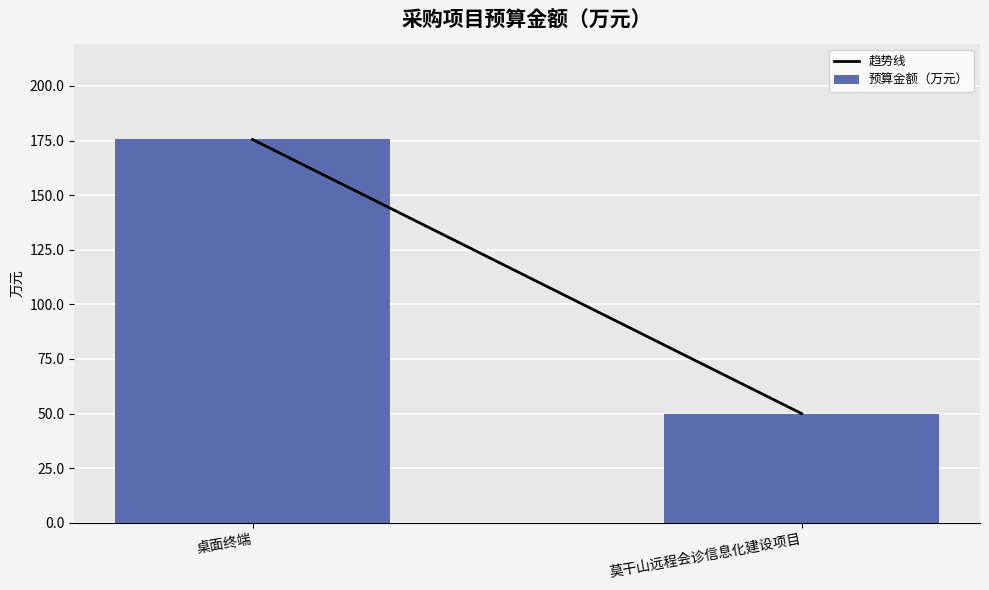

Reading left to right, extract all data points from this chart.

桌面终端=175.5	莫干山远程会诊信息化建设项目=50.0